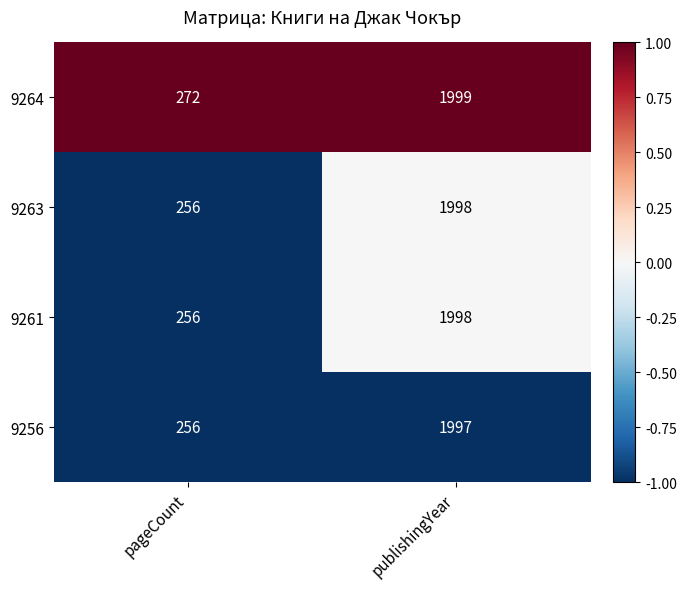

How many series are shown in this chart?

4